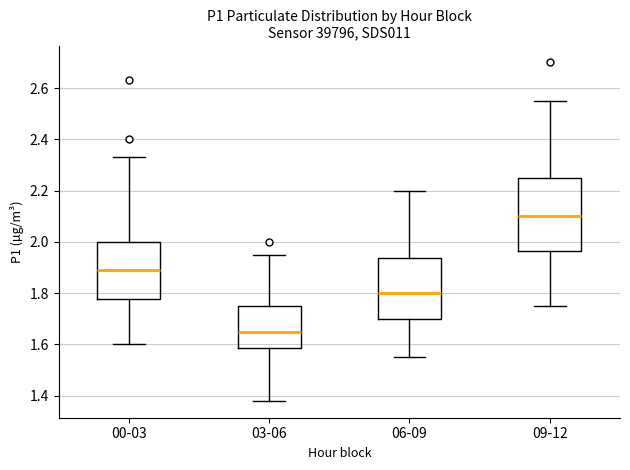

Comparing the boxes themselves (not the whiskers), which one is the tallest?

09-12